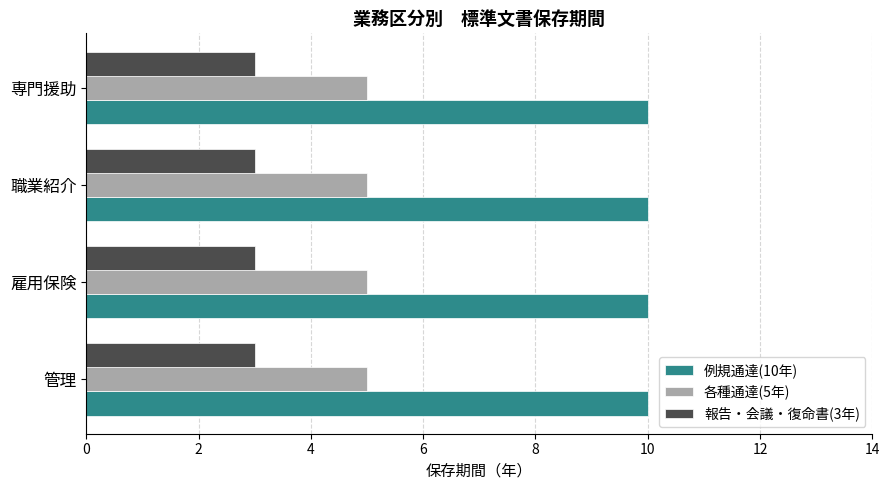

At 職業紹介, list the series in order from largest to smallest.

例規通達(10年), 各種通達(5年), 報告・会議・復命書(3年)